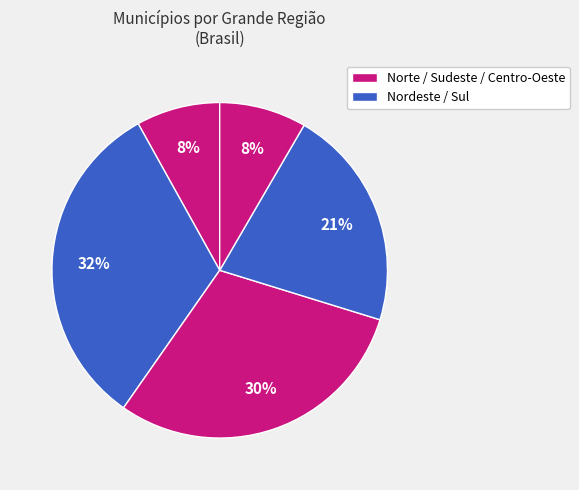

What is the largest slice in the pie chart?

Nordeste